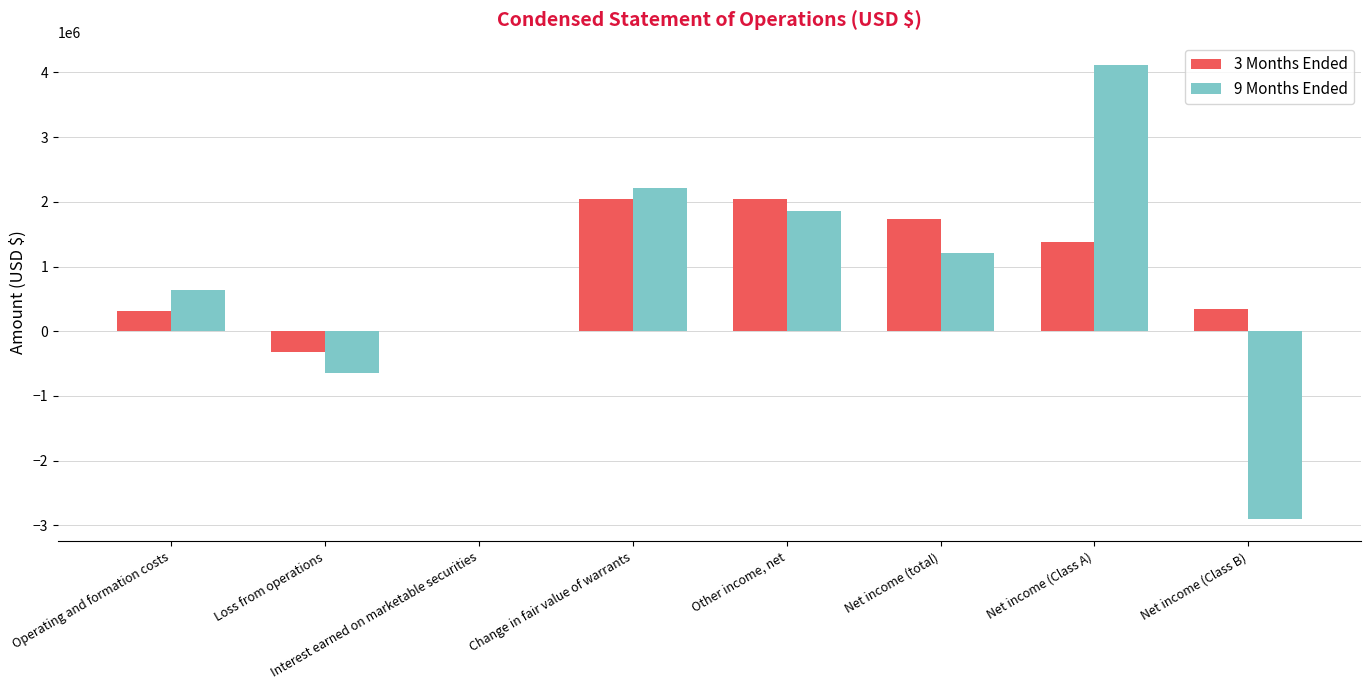

Between Change in fair value of warrants and Net income (total), which series saw the biggest shift?

9 Months Ended